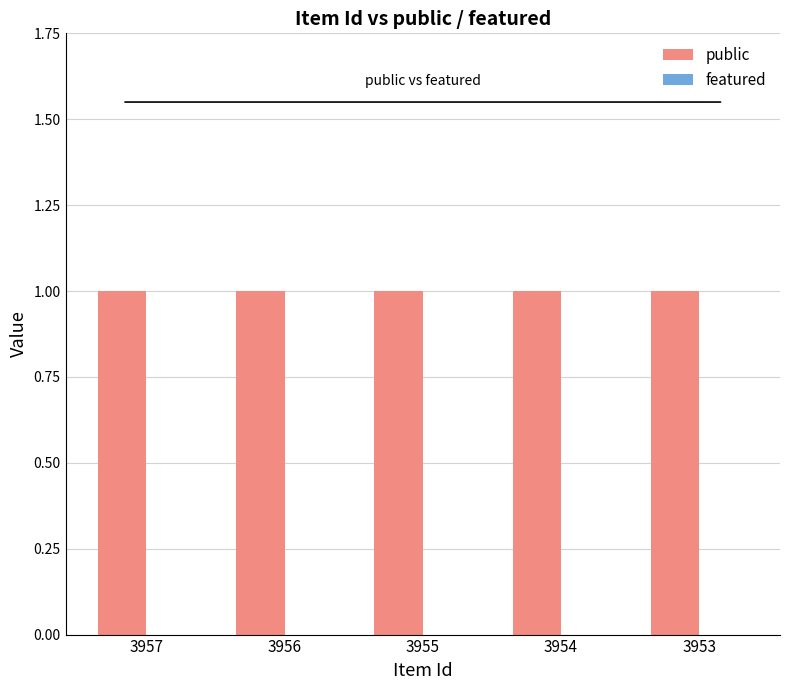

At which label does public reach its peak?

3957